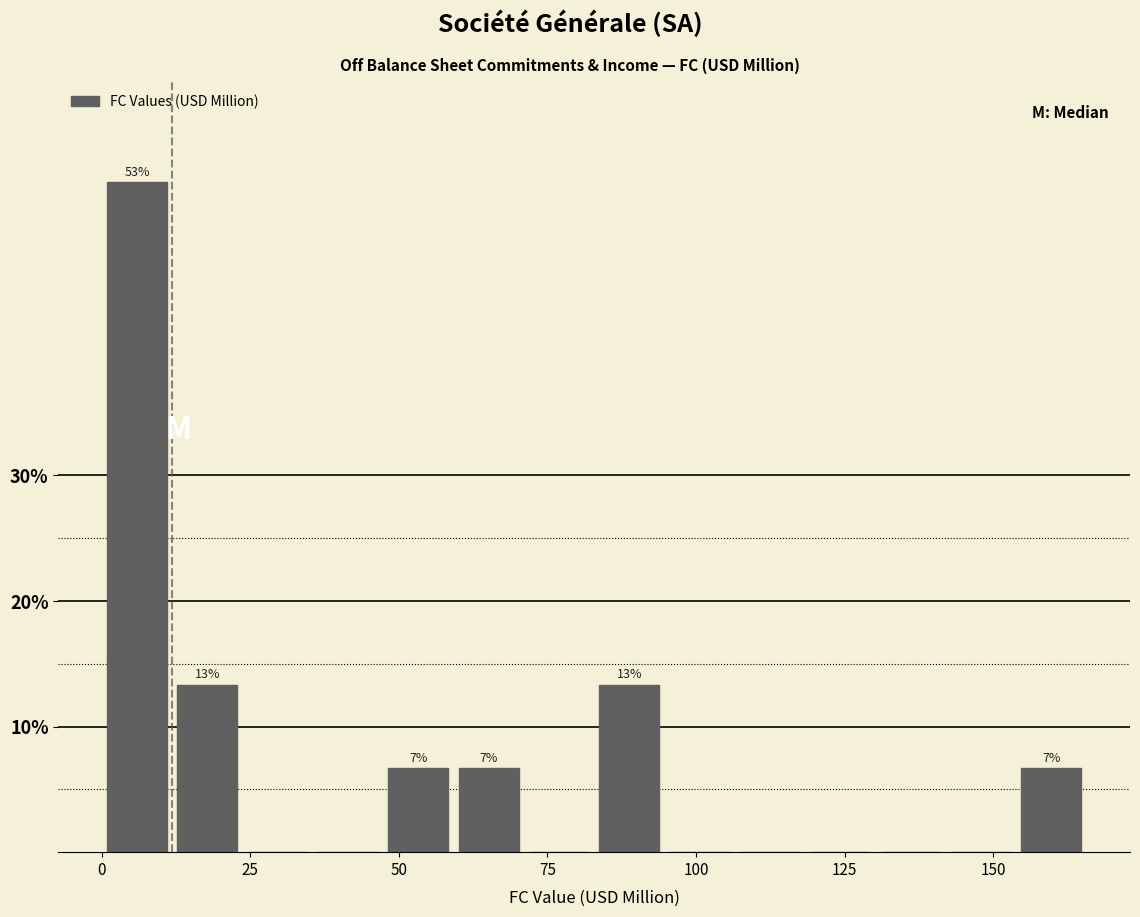

Around what value on the x-axis is the tallest bar? Give the approximate position of its centre, as read against the axis.

5